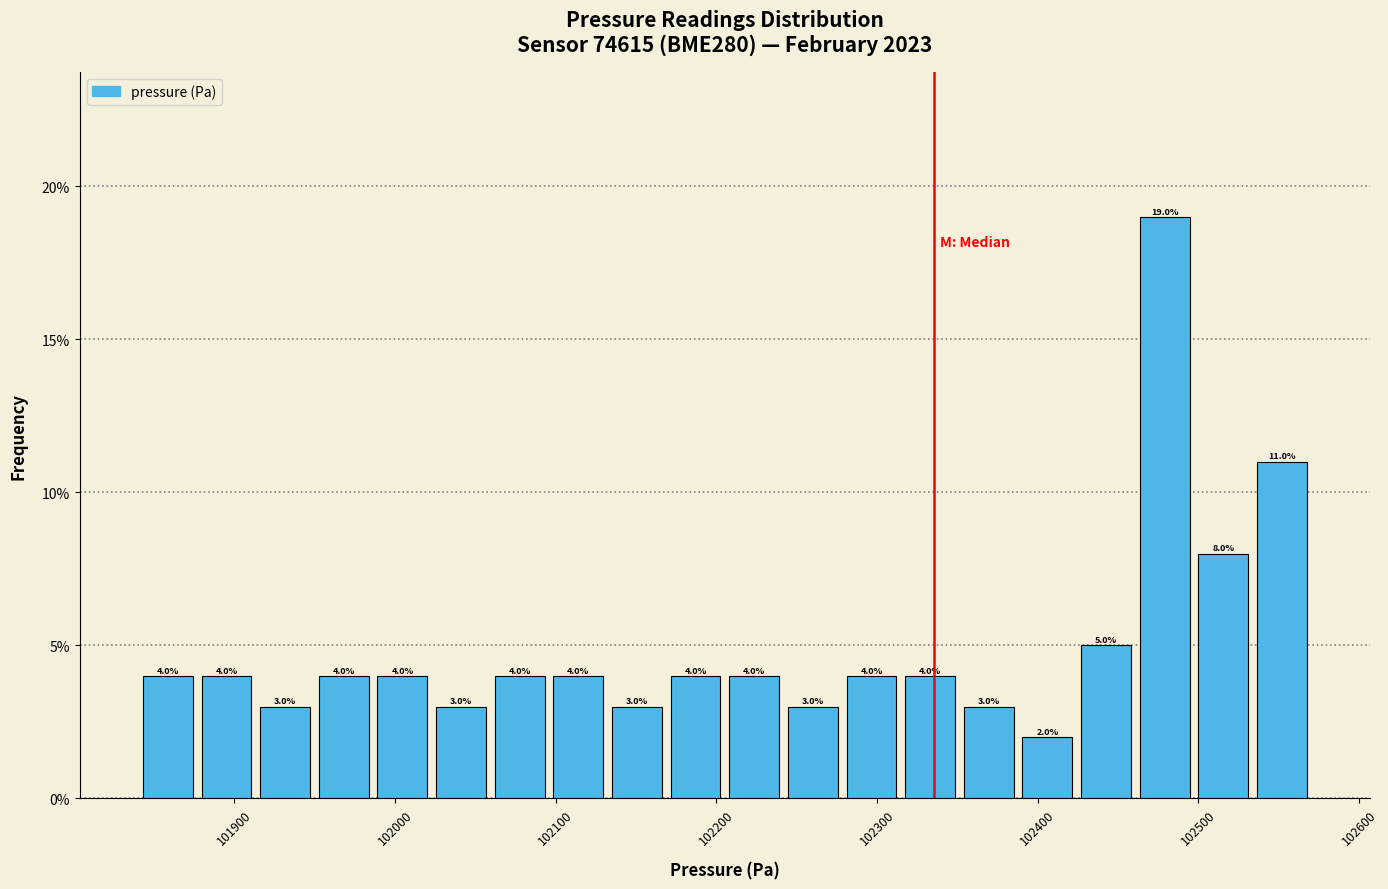

Around what value on the x-axis is the tallest bar? Give the approximate position of its centre, as read against the axis.

102480